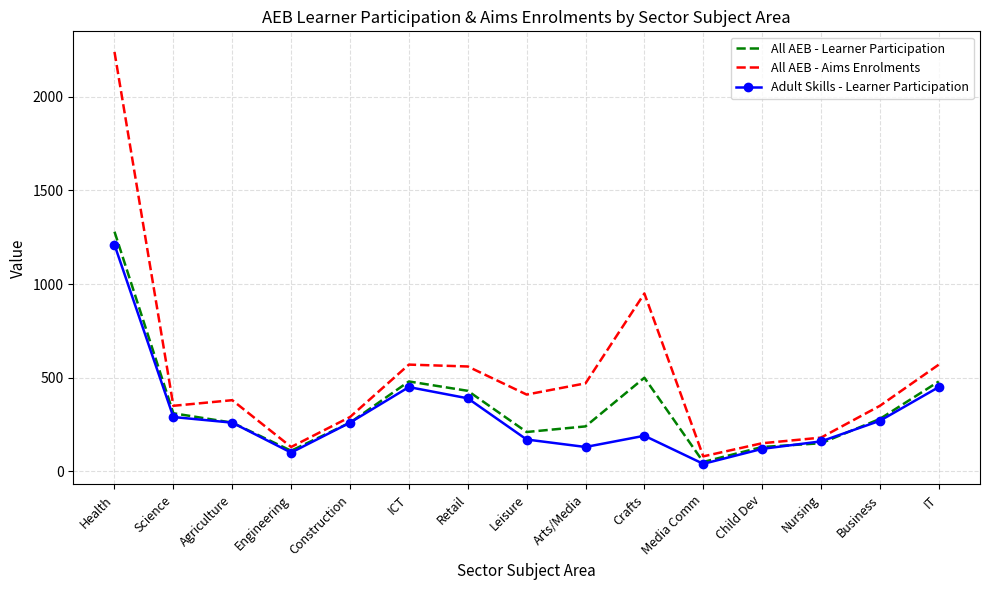

The value of Adult Skills - Learner Participation at Arts/Media is 130. True or false?

True